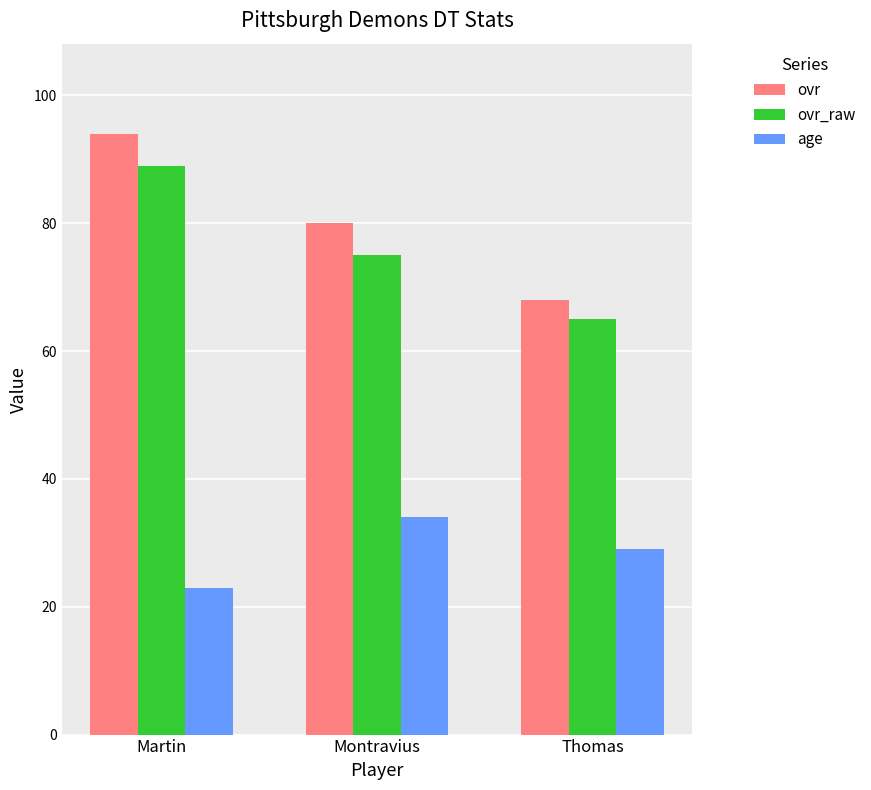

True or false: age has a value of 36 at Martin.

False